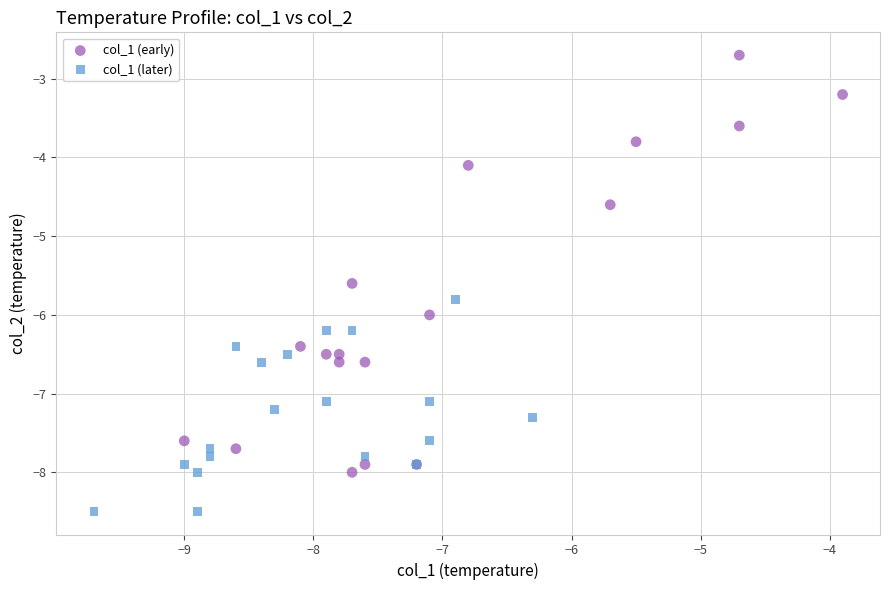

Which series contains the highest Y value?

col_1 (early)